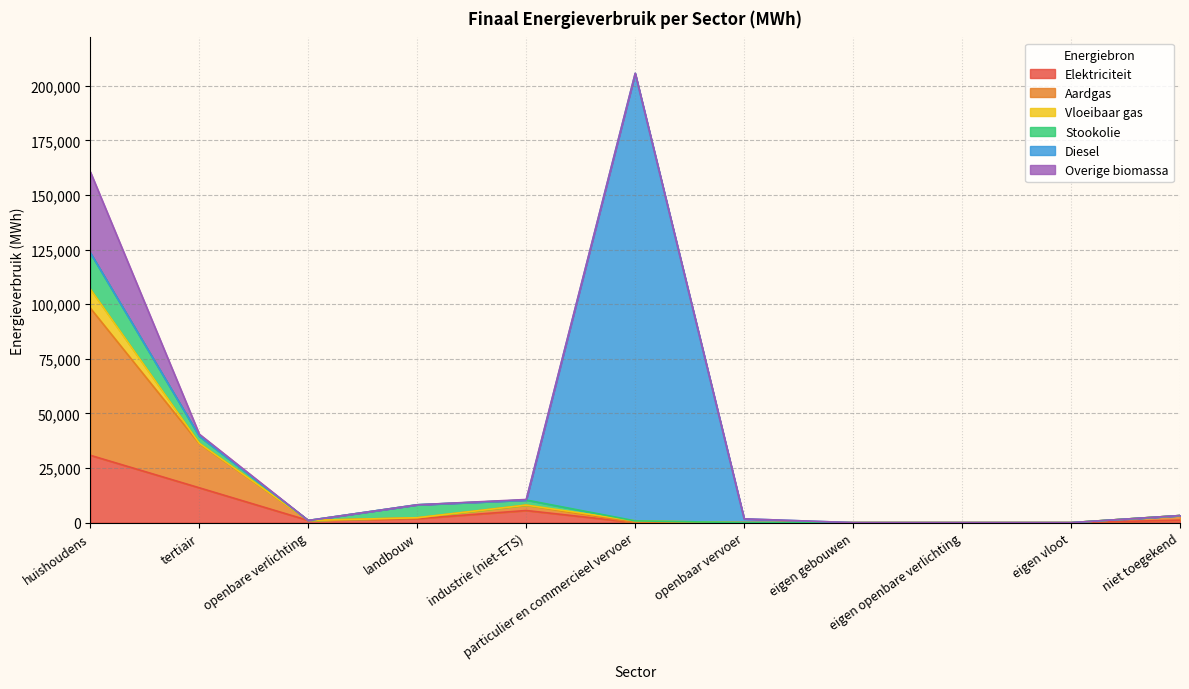

Which label corresponds to the smallest value in the chart?

openbaar vervoer